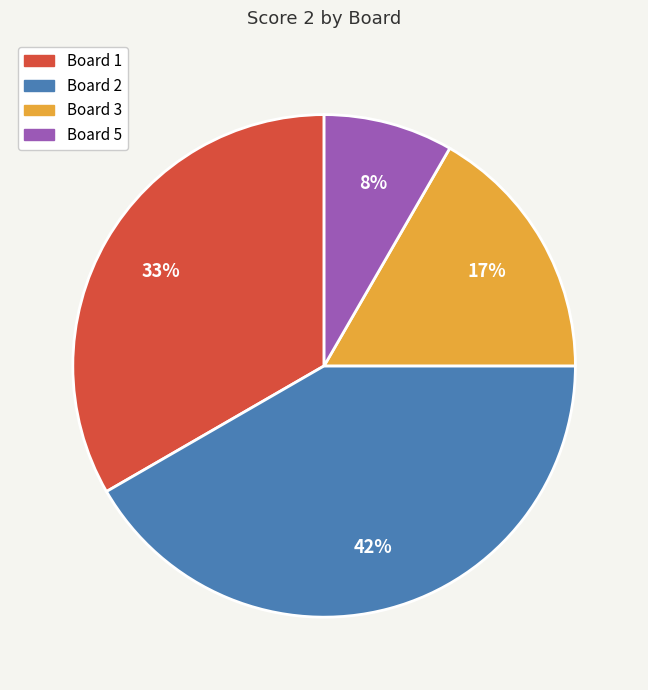

Count the number of slices in the pie.

4